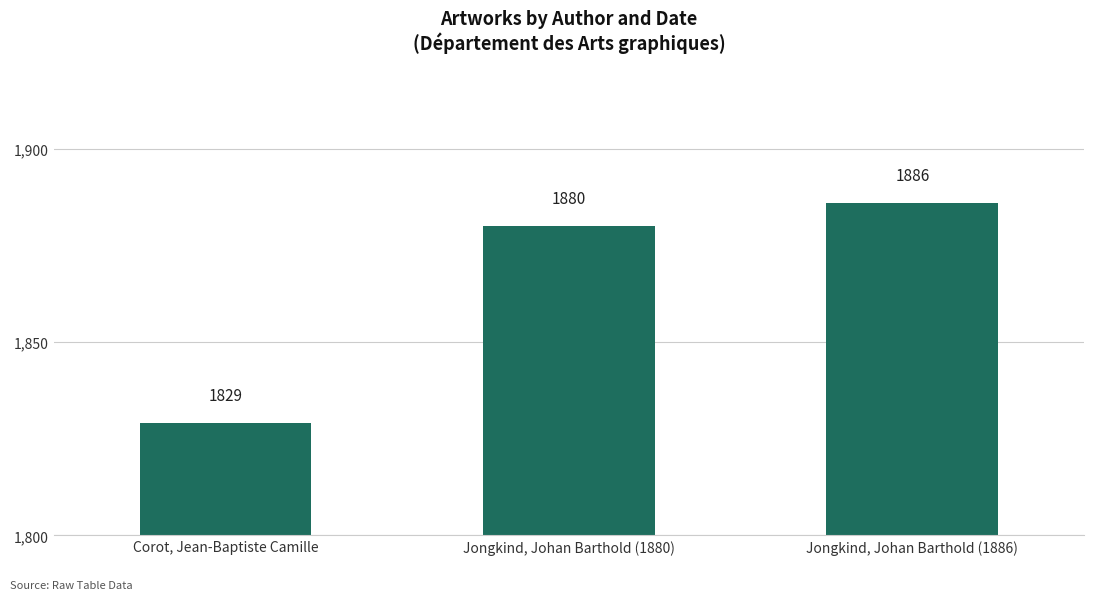

Count the values in the range 1829 to 1886.

3